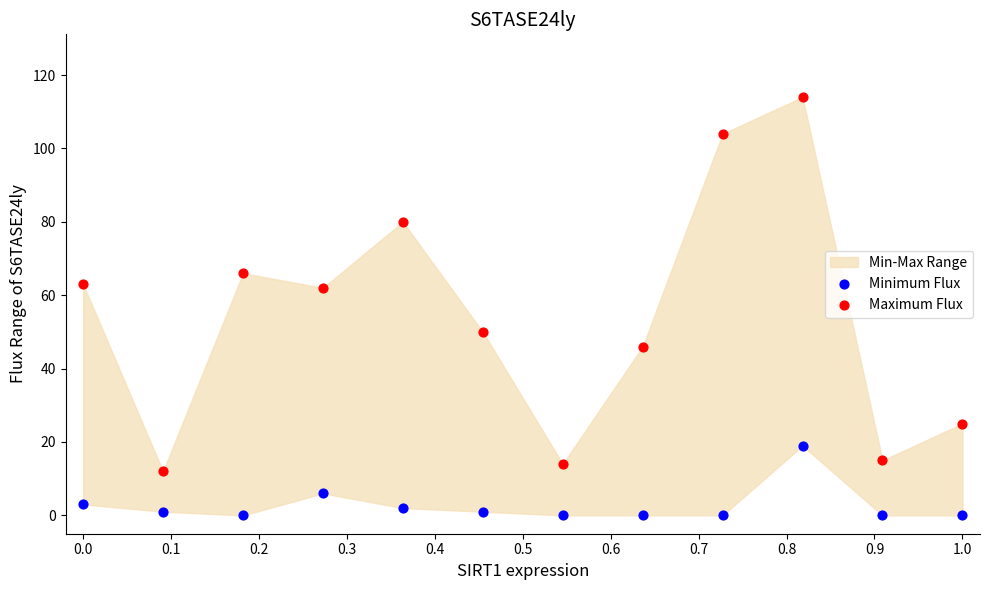

Which series reaches the minimum Y coordinate?

Minimum Flux